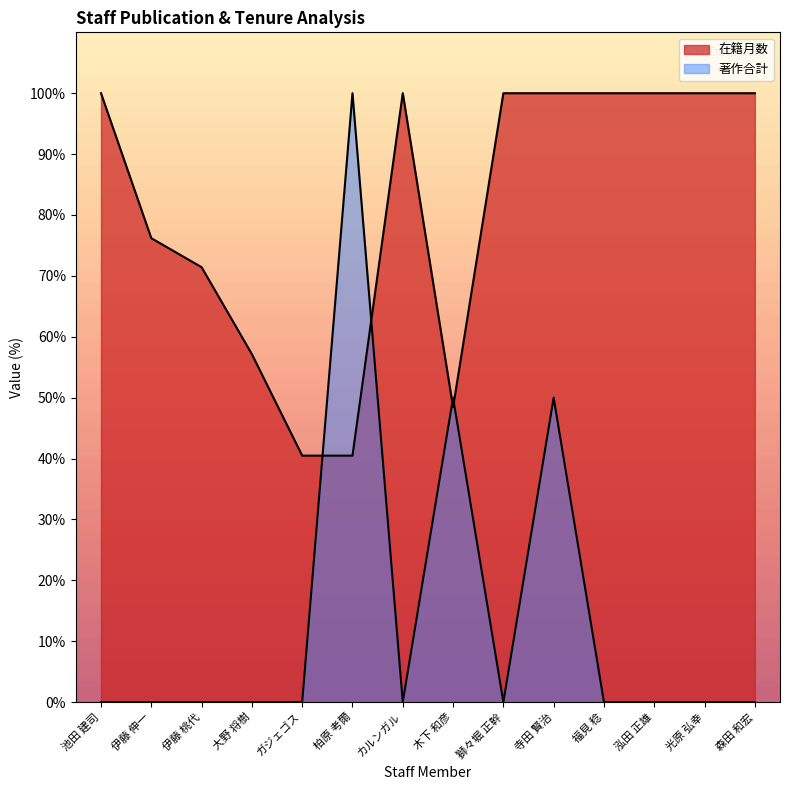

True or false: 著作合計 has a value of 0.0 at 池田 建司.

True